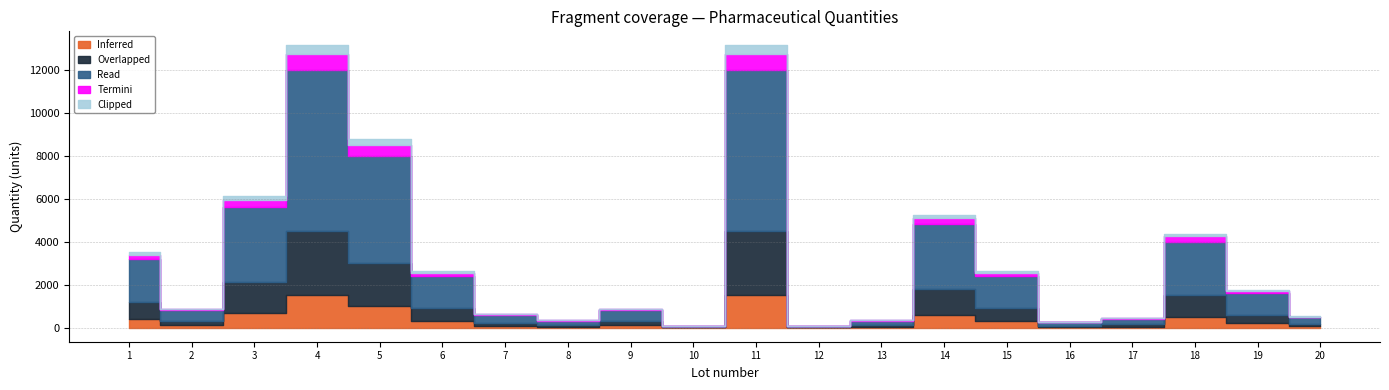

The Termini series shows 43 at 20. True or false?

False